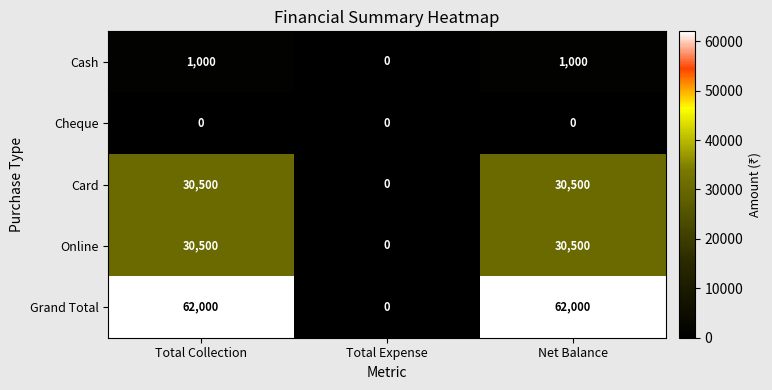

What is the sum of all Online values?

61000